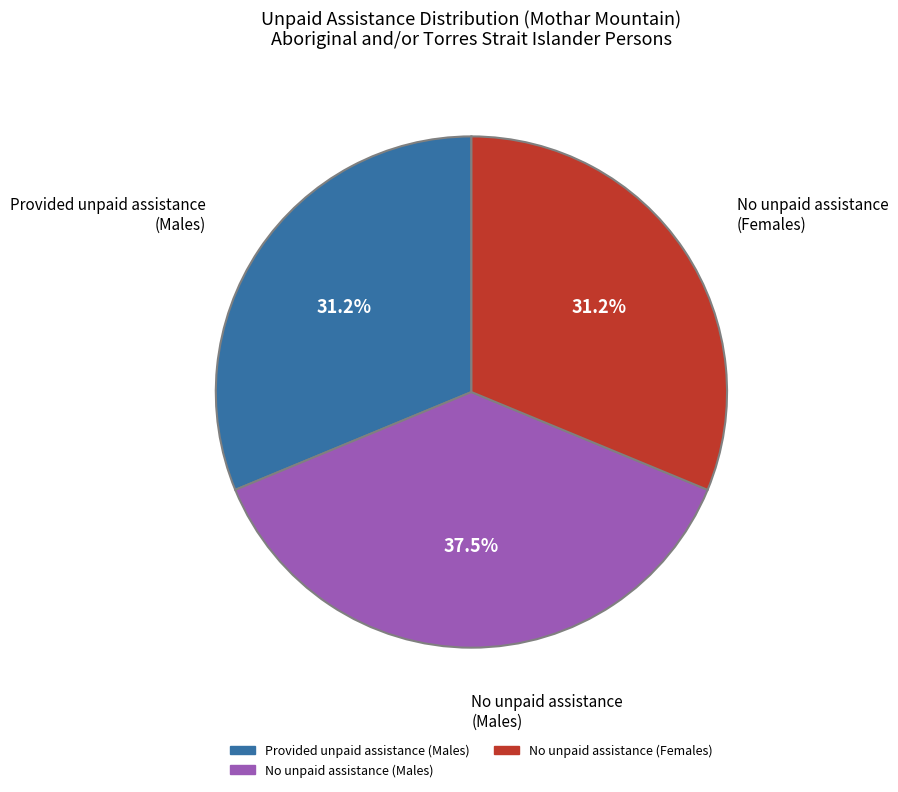

Does any single category account for the majority?

No